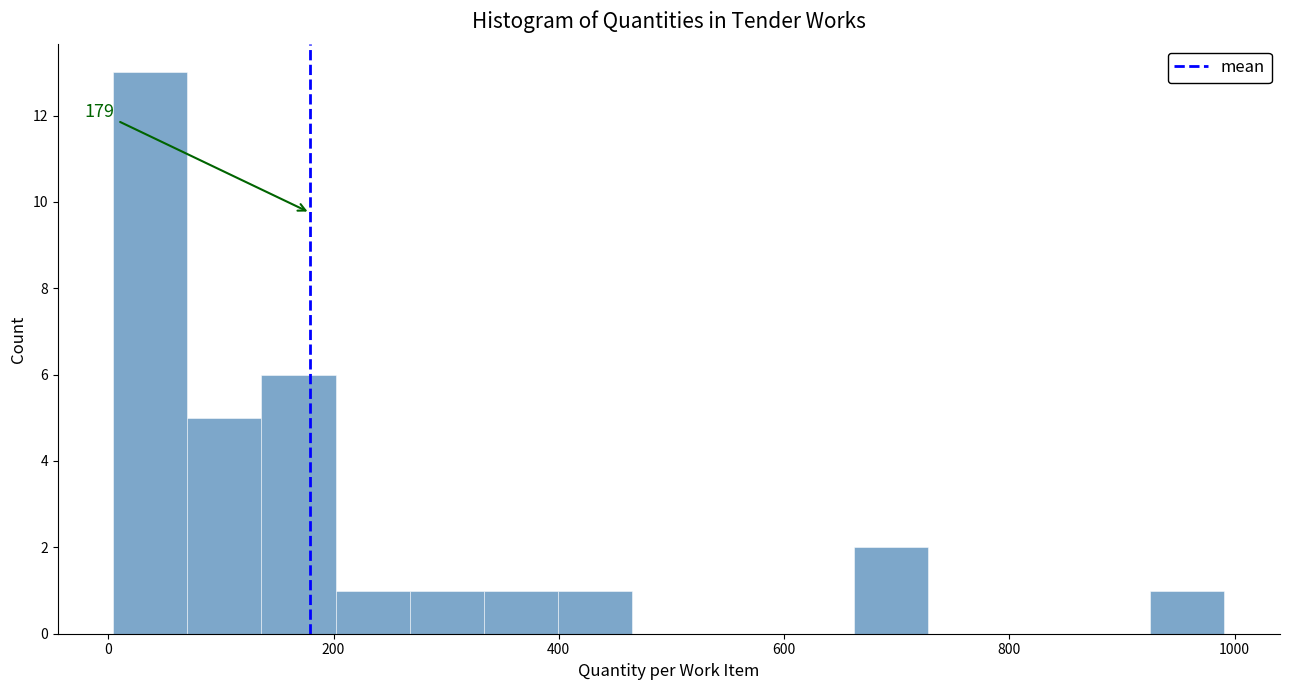

Around what value on the x-axis is the tallest bar? Give the approximate position of its centre, as read against the axis.

40